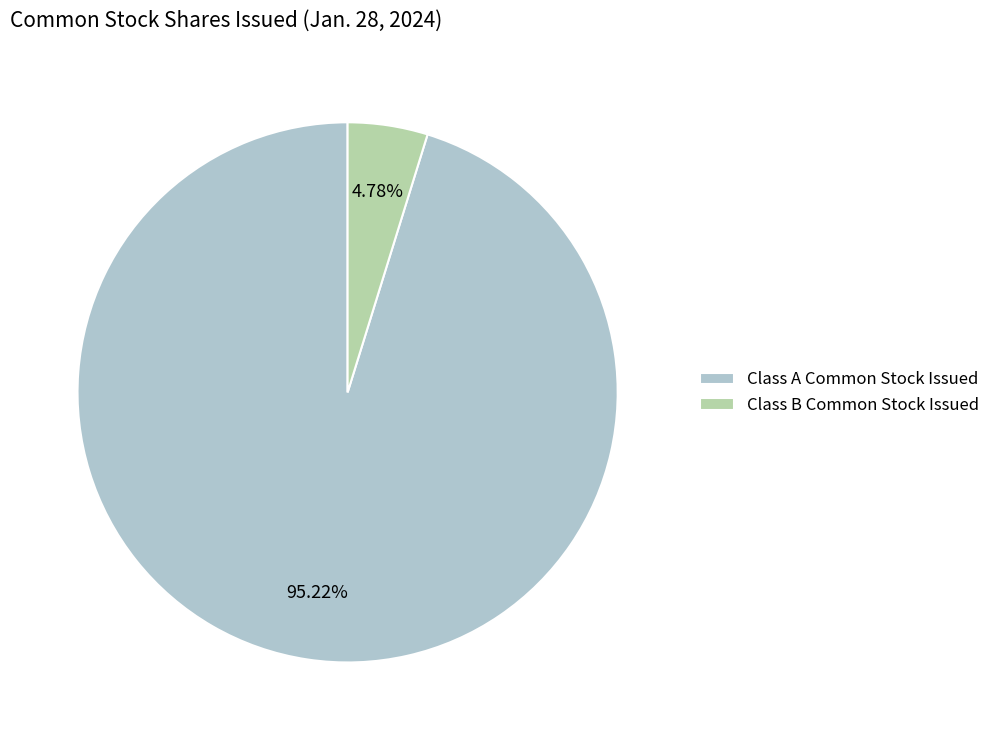

To the nearest percent, what portion does Class B Common Stock Issued represent?

5%